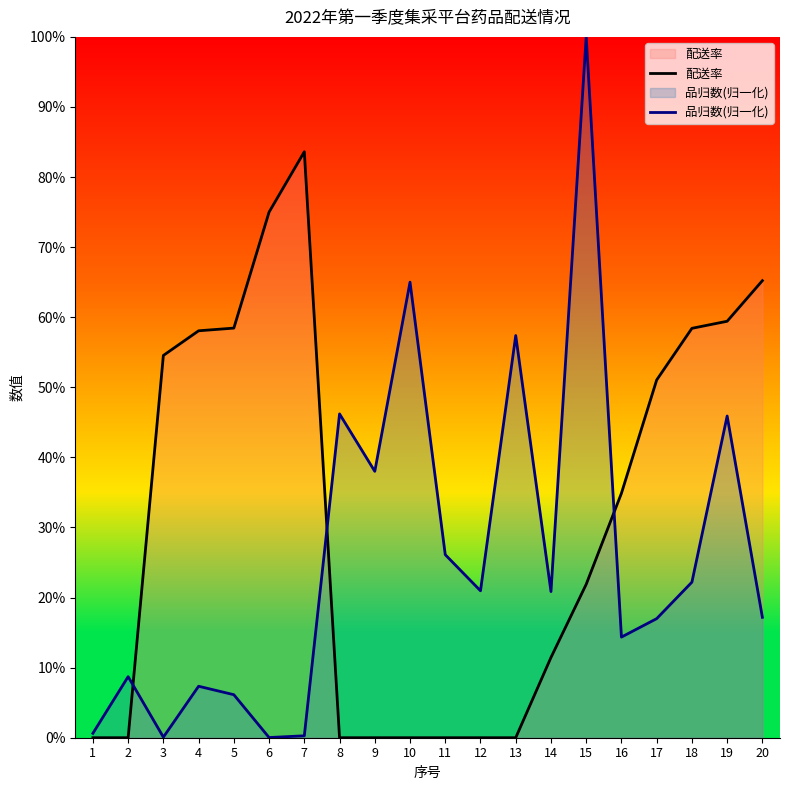

True or false: 配送率 and 品归数(归一化) intersect in this chart.

True